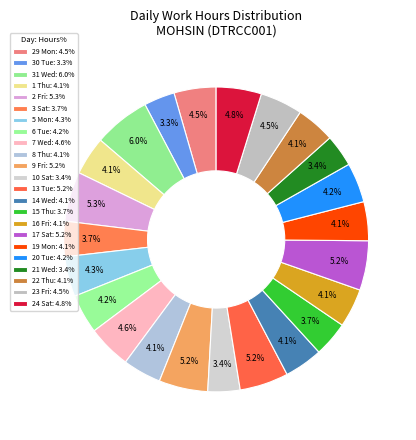

Count the number of slices in the pie.

23